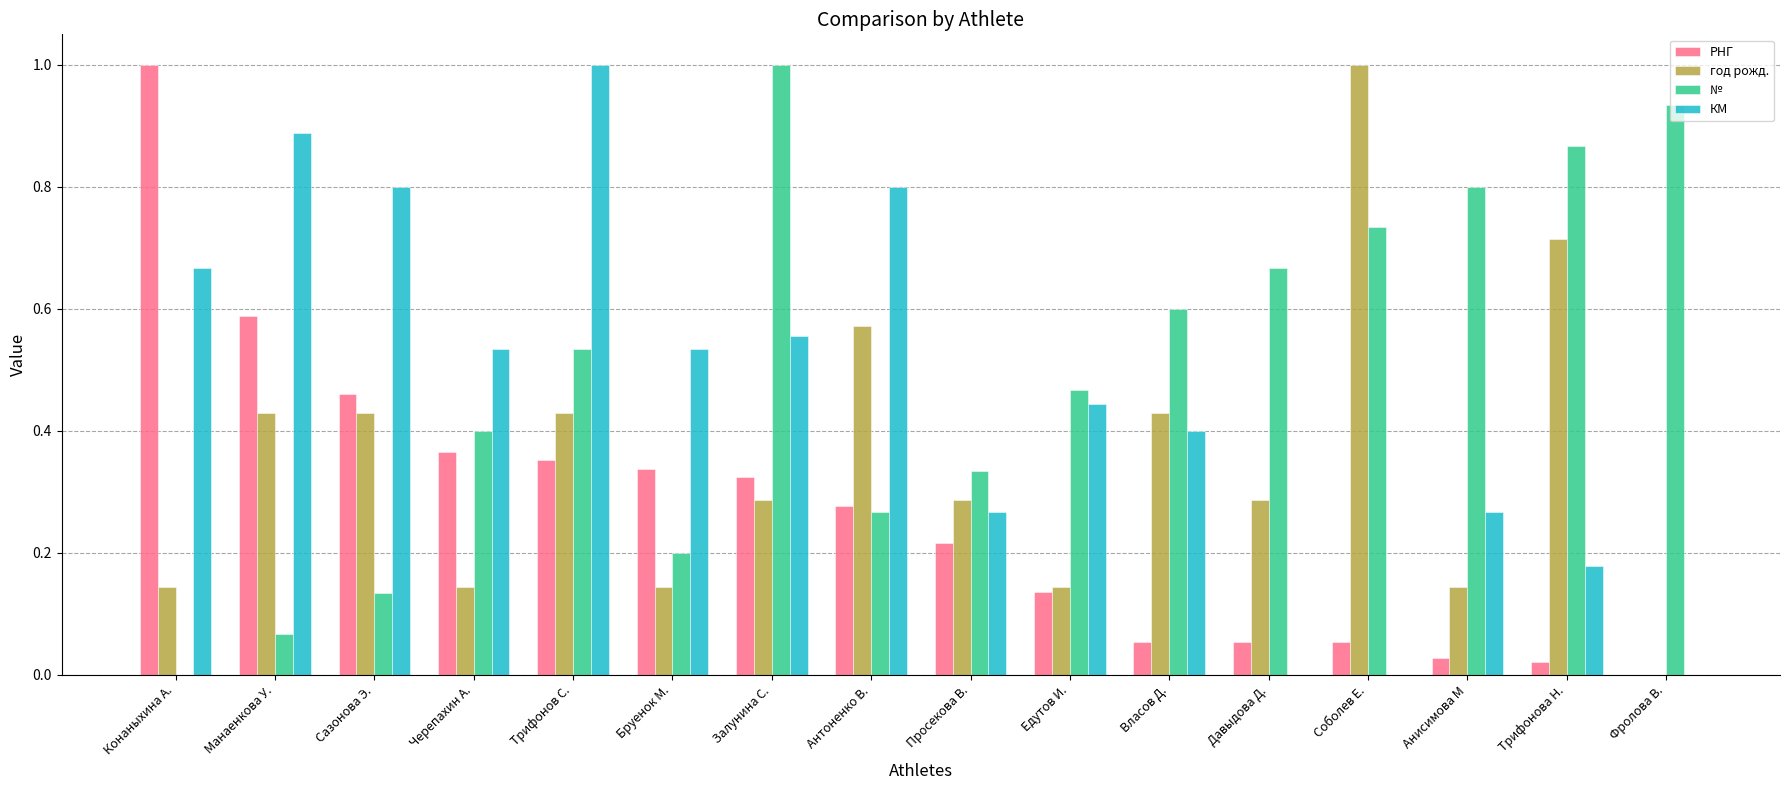

The value of КМ at Трифонова Н. is 0.1. True or false?

False